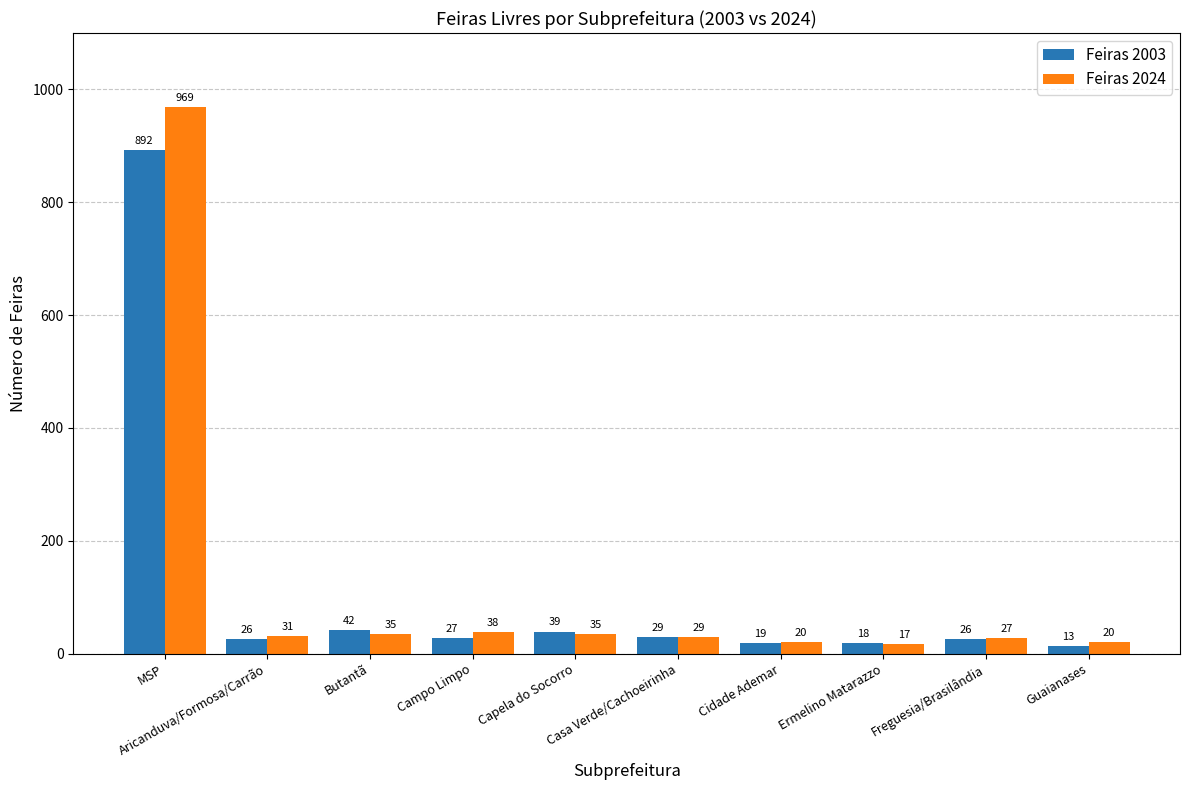

What is the sum of the Feiras 2024 values at Casa Verde/Cachoeirinha and Guaianases?

49